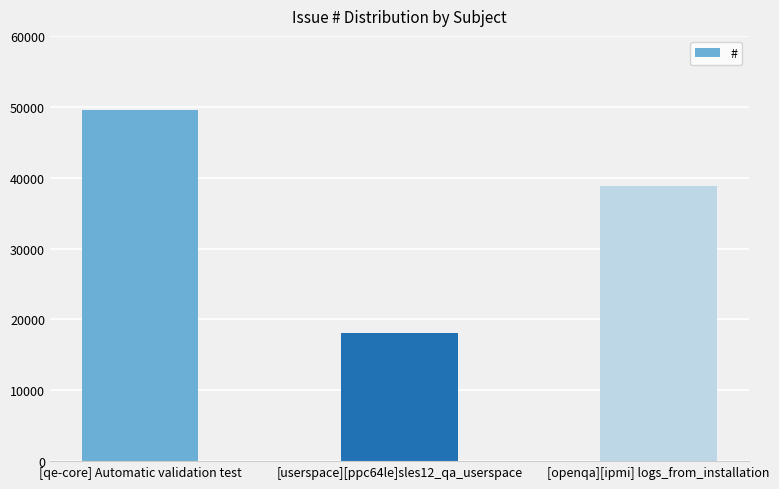

How many bars are there in total?

3